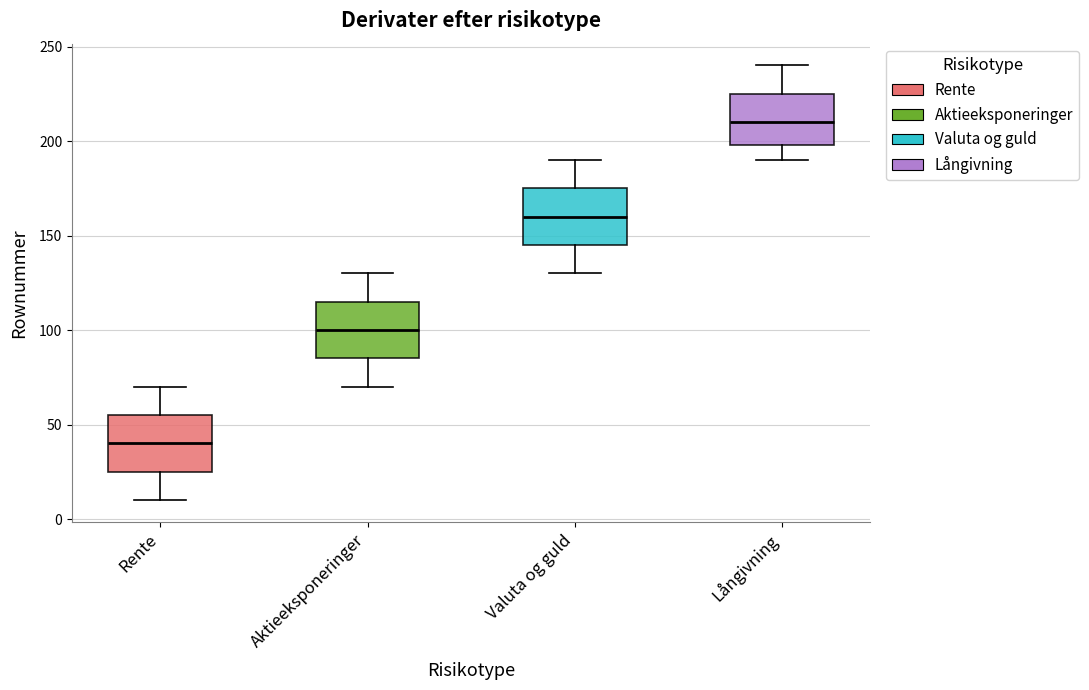

Where is the lower edge of the box for Valuta og guld on the y-axis? The values are not printed on the chart, so give them approximately, as read against the axis.

145